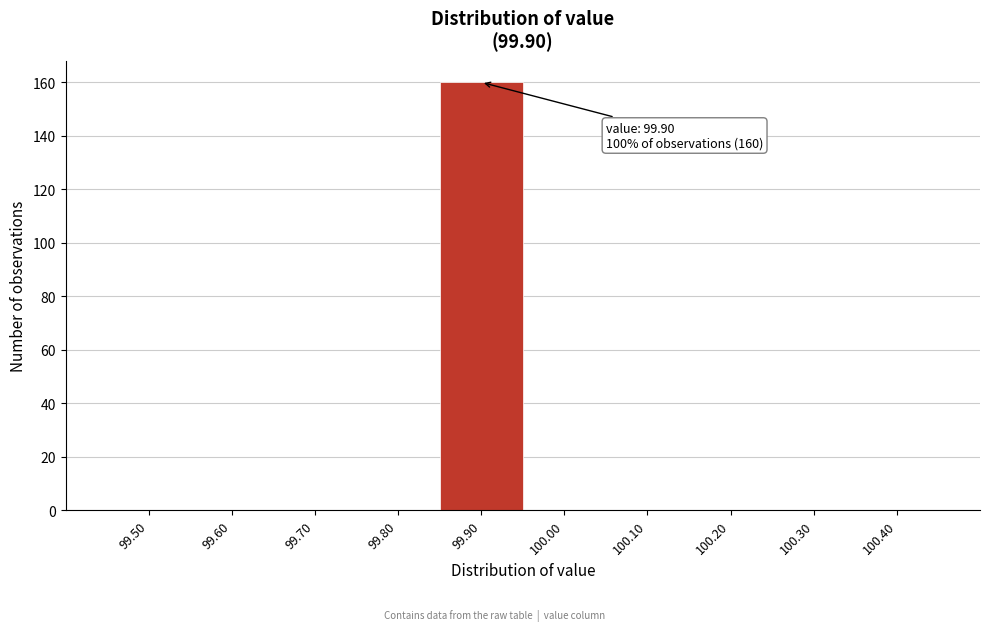

Reading left to right, what are all the values shown in this chart?

99.50=0	99.60=0	99.70=0	99.80=0	99.90=160	100.00=0	100.10=0	100.20=0	100.30=0	100.40=0